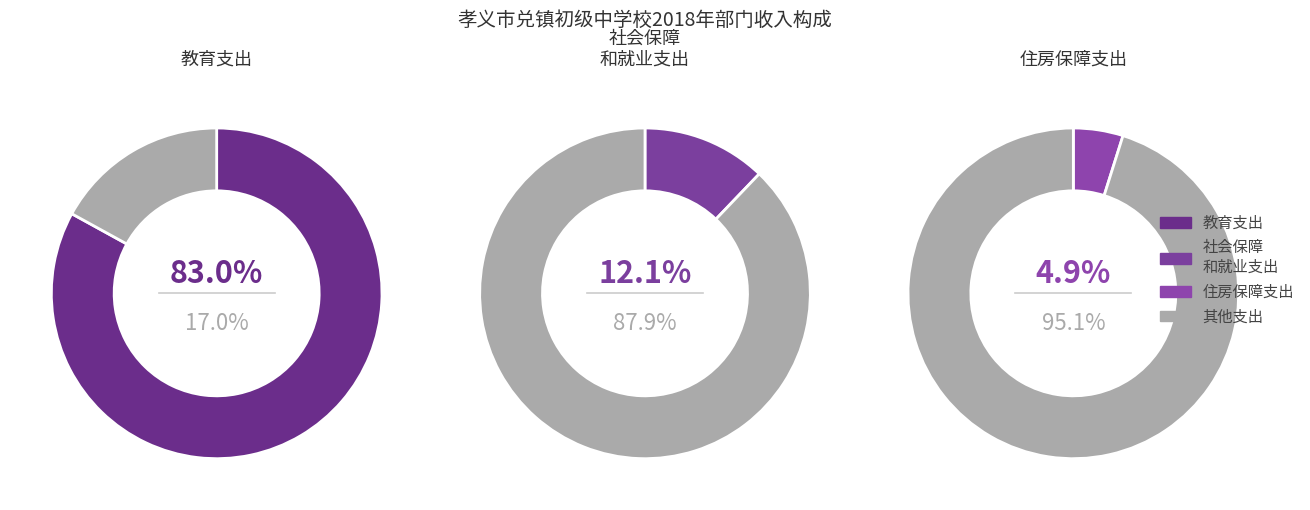

Rank the categories by value from highest to lowest.

教育支出, 社会保障和就业支出, 住房保障支出